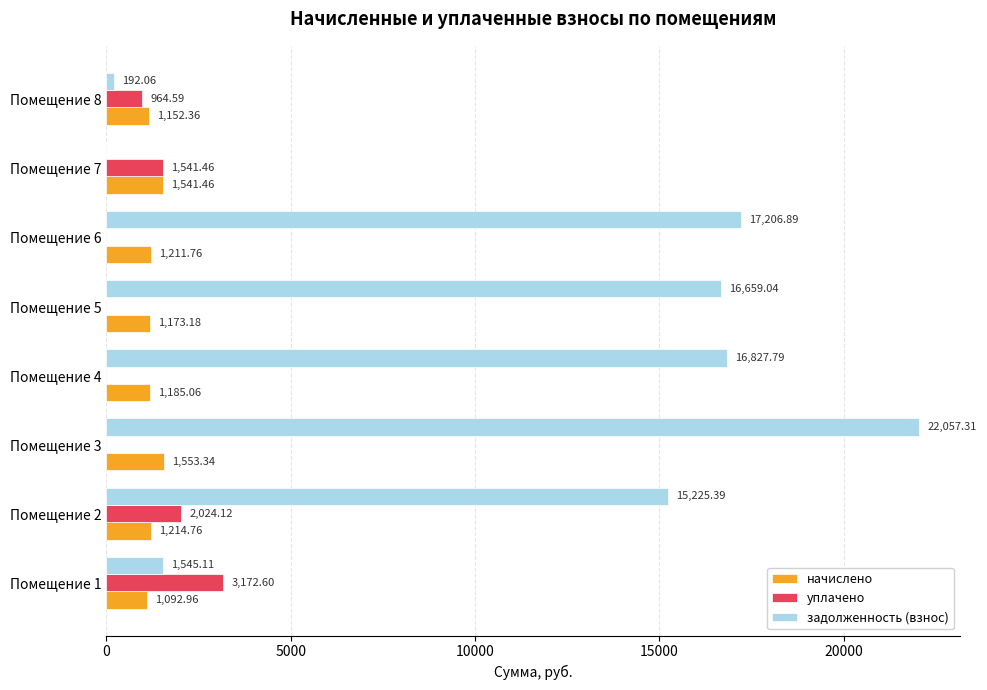

At which category is the sum across all series the highest?

Помещение 3